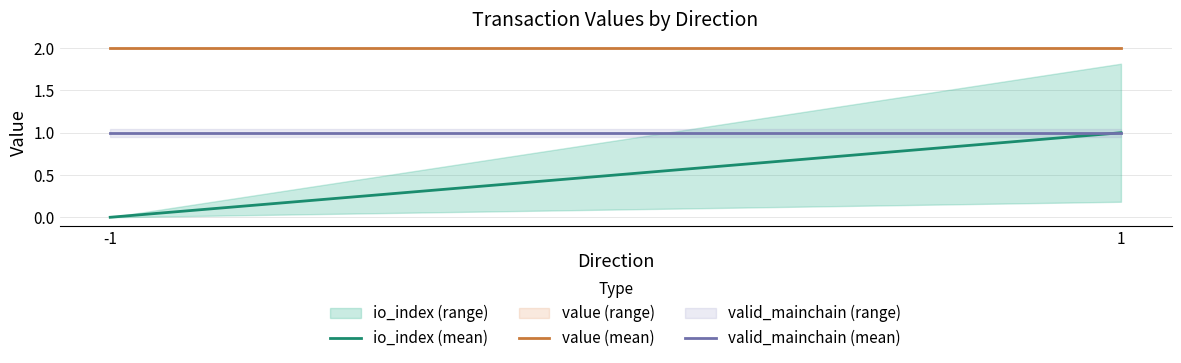

Where is value (mean) nearest to the value 2?

-1